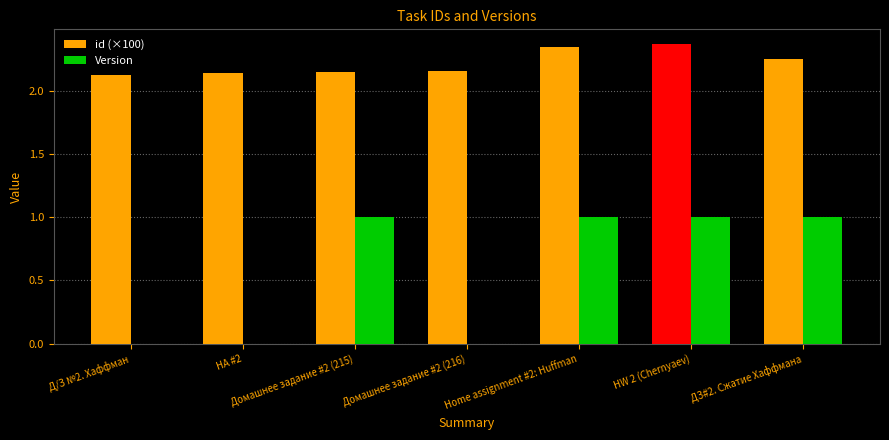

Which series has the largest total across all categories?

id (×100)